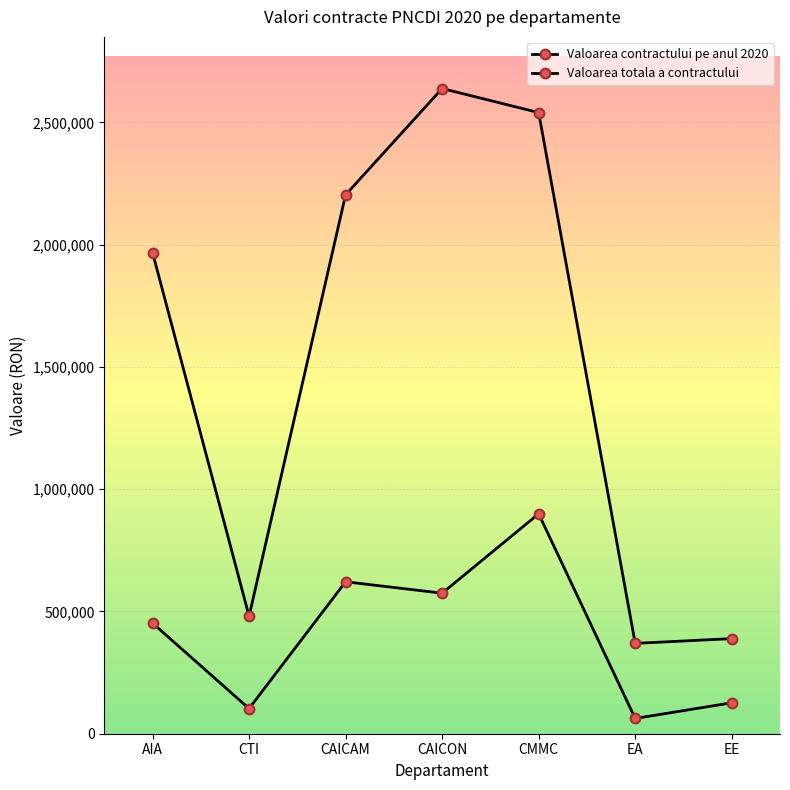

How many values in the Valoarea contractului pe anul 2020 series are below 452268?

3